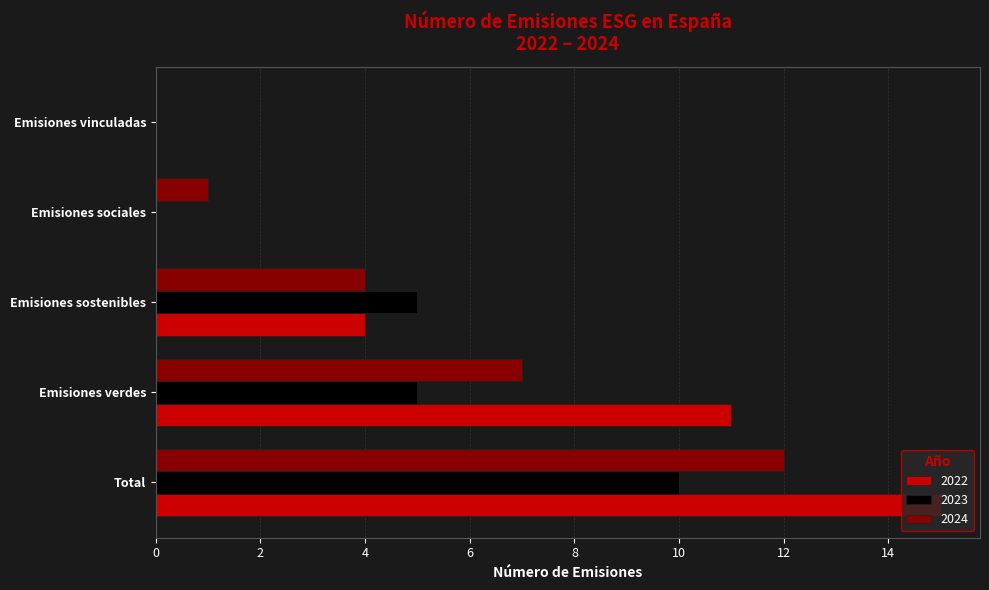

Where is 2024 nearest to the value 6?

Emisiones verdes